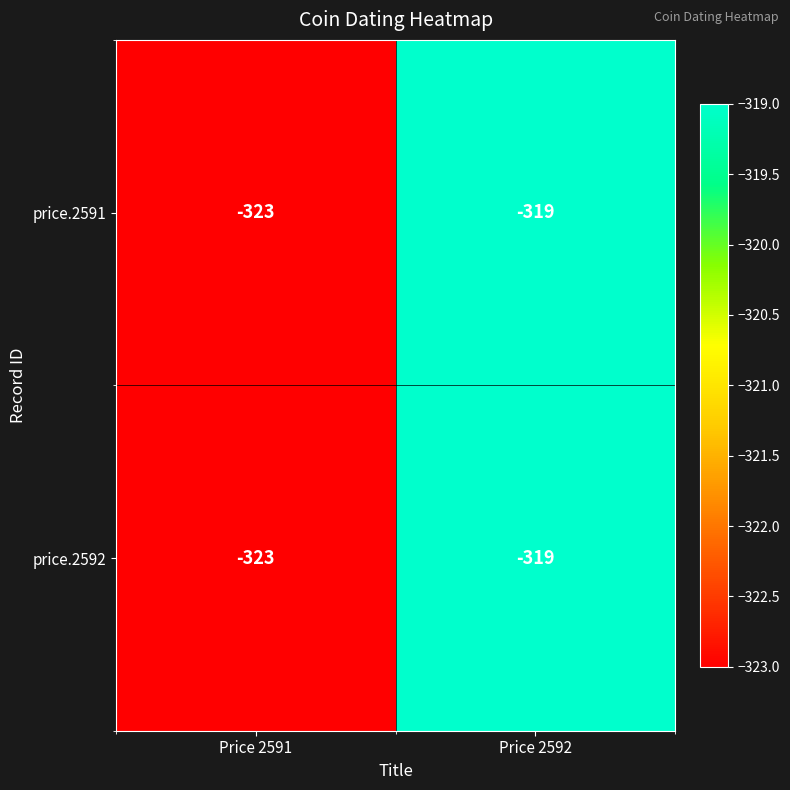

What is the average value of the price.2591 series?

-321